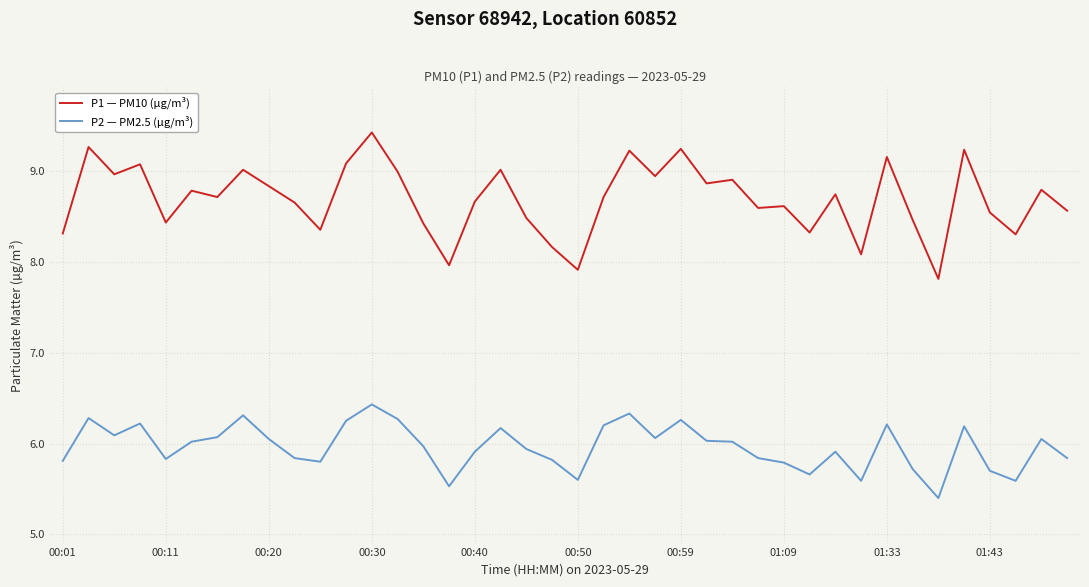

Rank the series by their maximum value, from highest to lowest.

P1 — PM10 (µg/m³), P2 — PM2.5 (µg/m³)